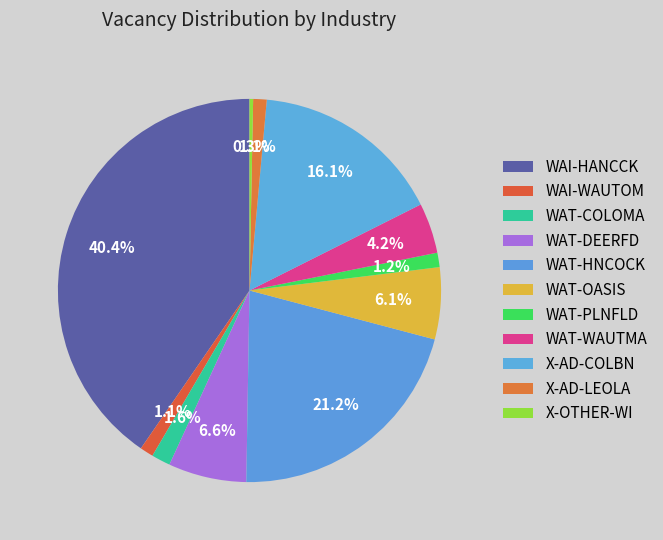

How many segments does this pie chart have?

11